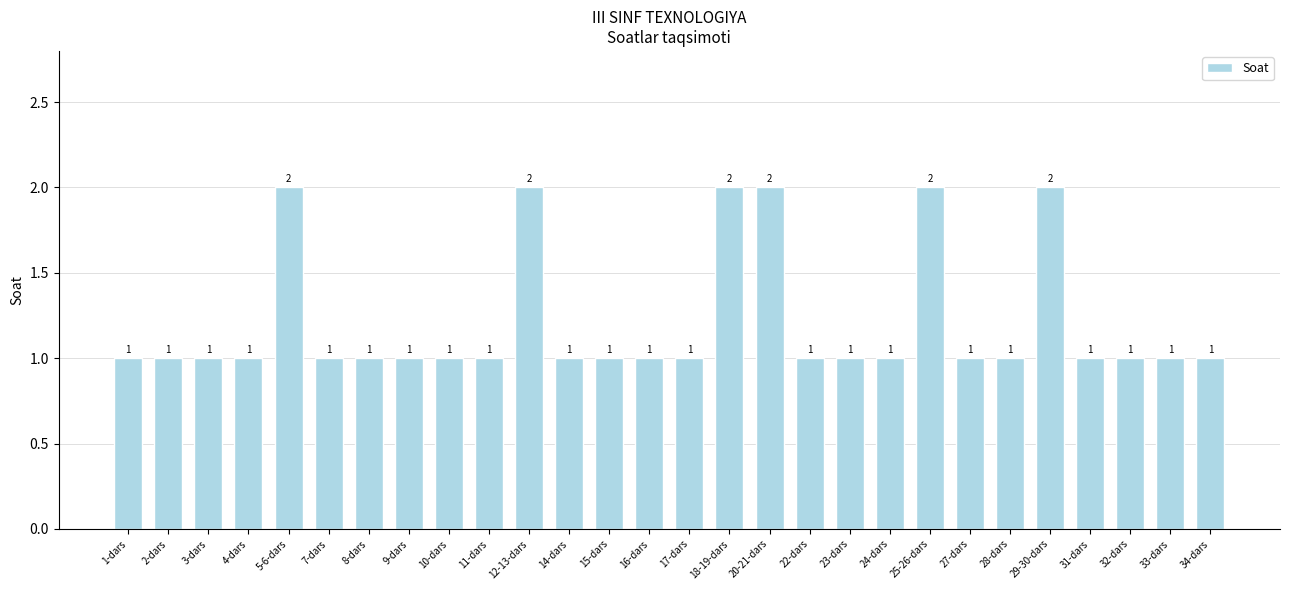

What is the label of the 21st bar from the right?

9-dars